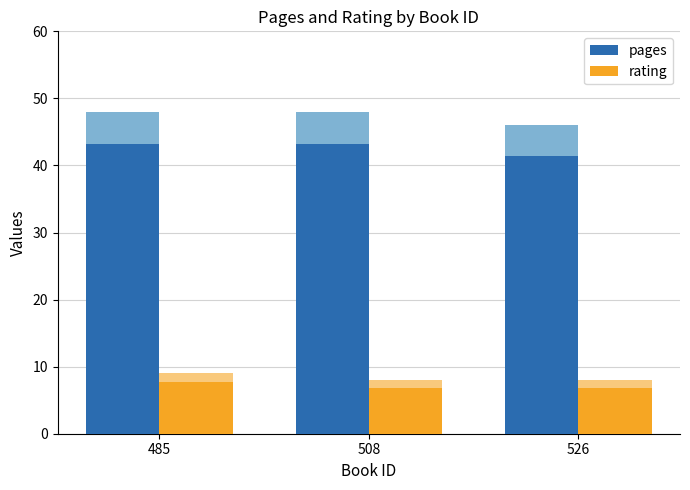

At which label is pages closest to 42?

526